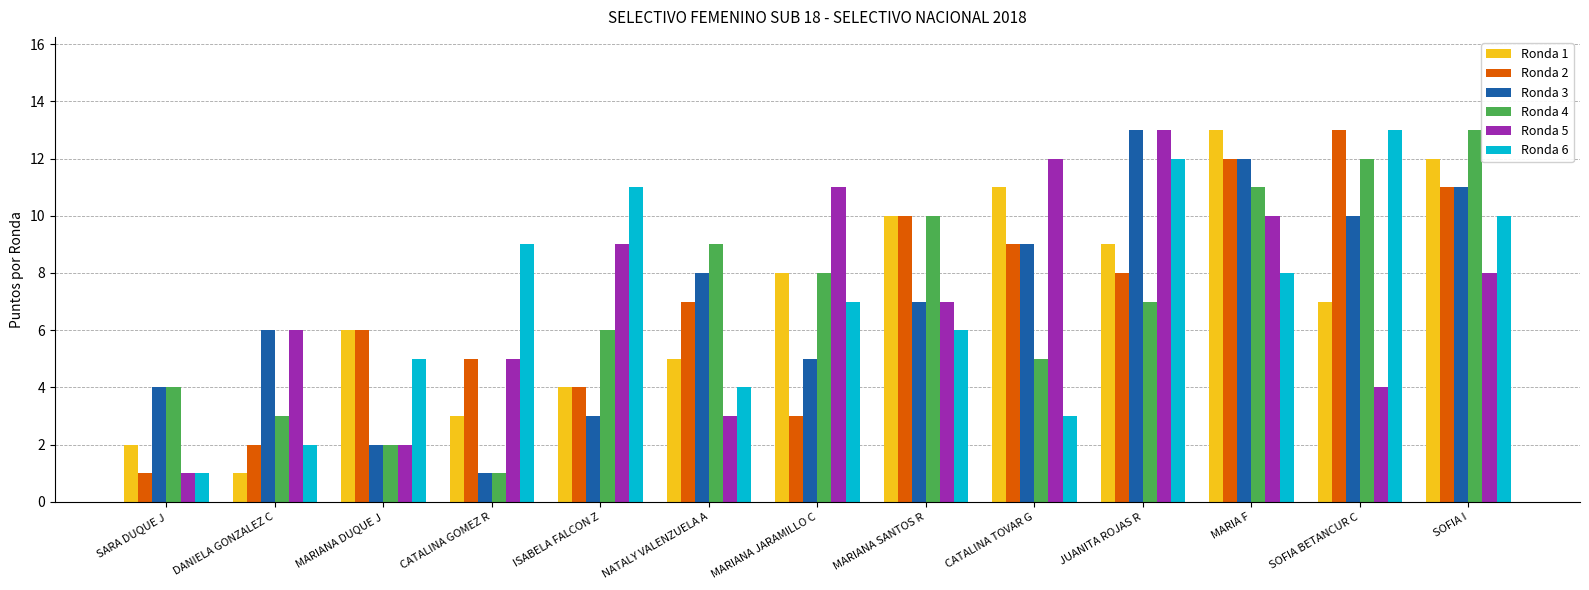

Which category has the lowest value in the Ronda 2 series?

SARA DUQUE J